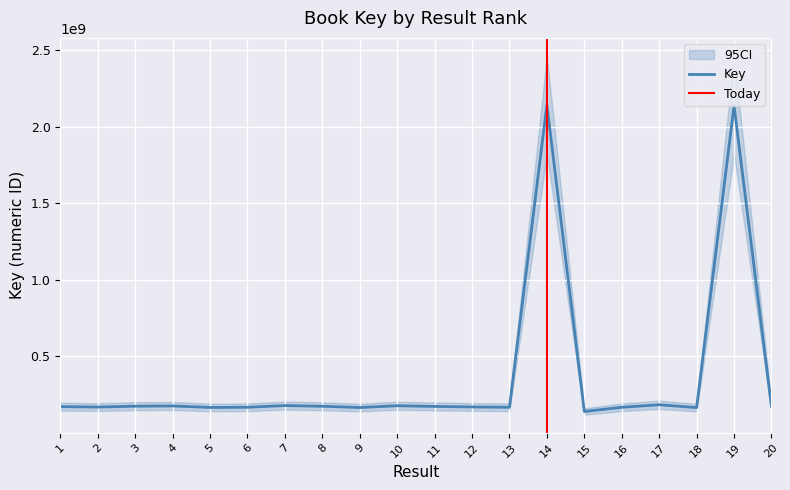

What is the approximate value at 3, to the nearest 100?

174641100